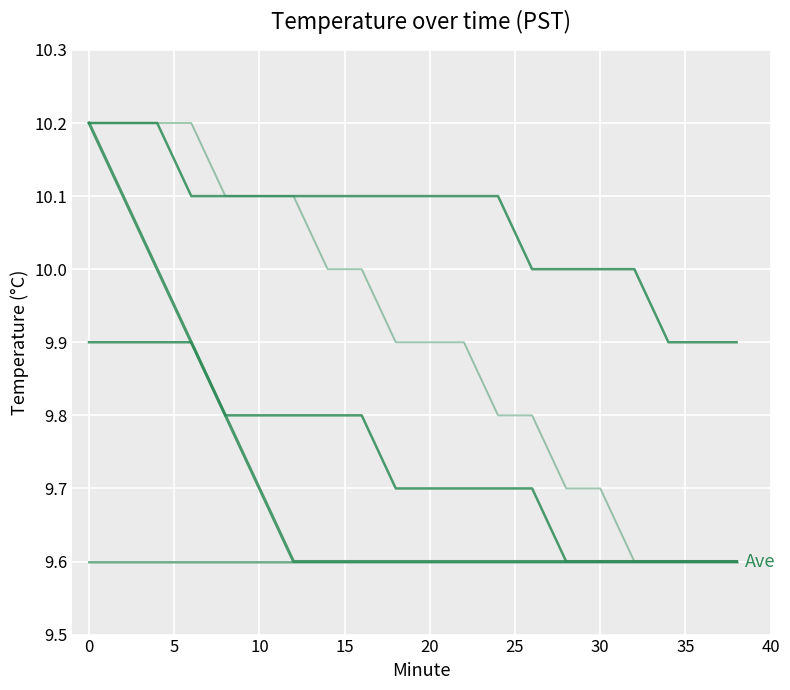

Is this an area chart (filled region under the line)?

No